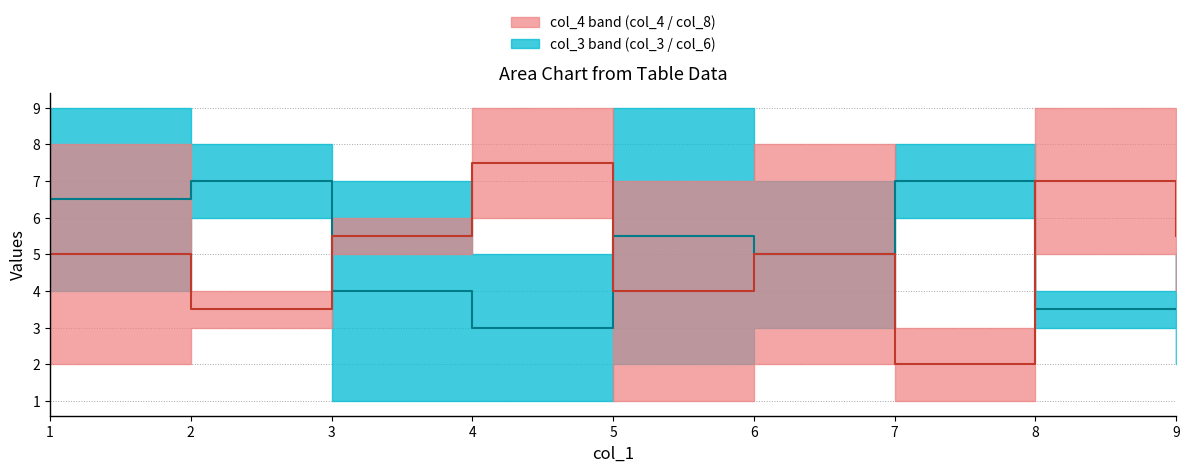

At which label does col_4 median reach its minimum?

7